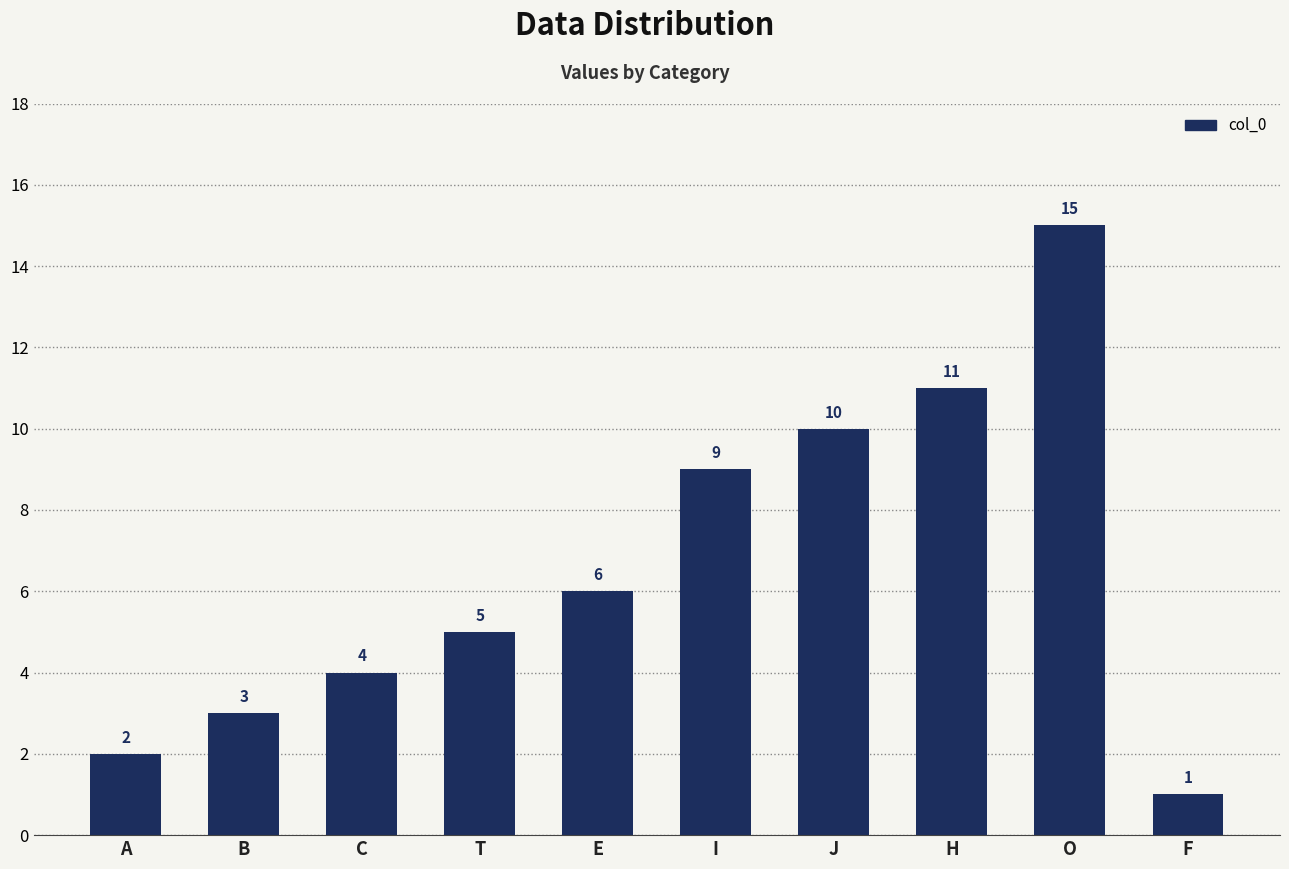

How many series are shown in this chart?

1